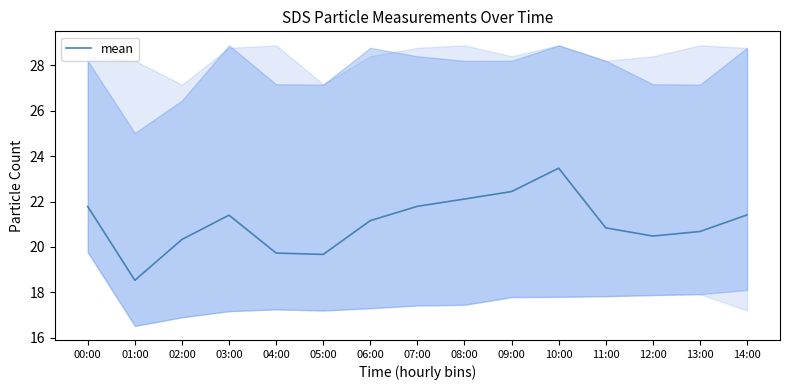

What is the sum of all values?

315.8